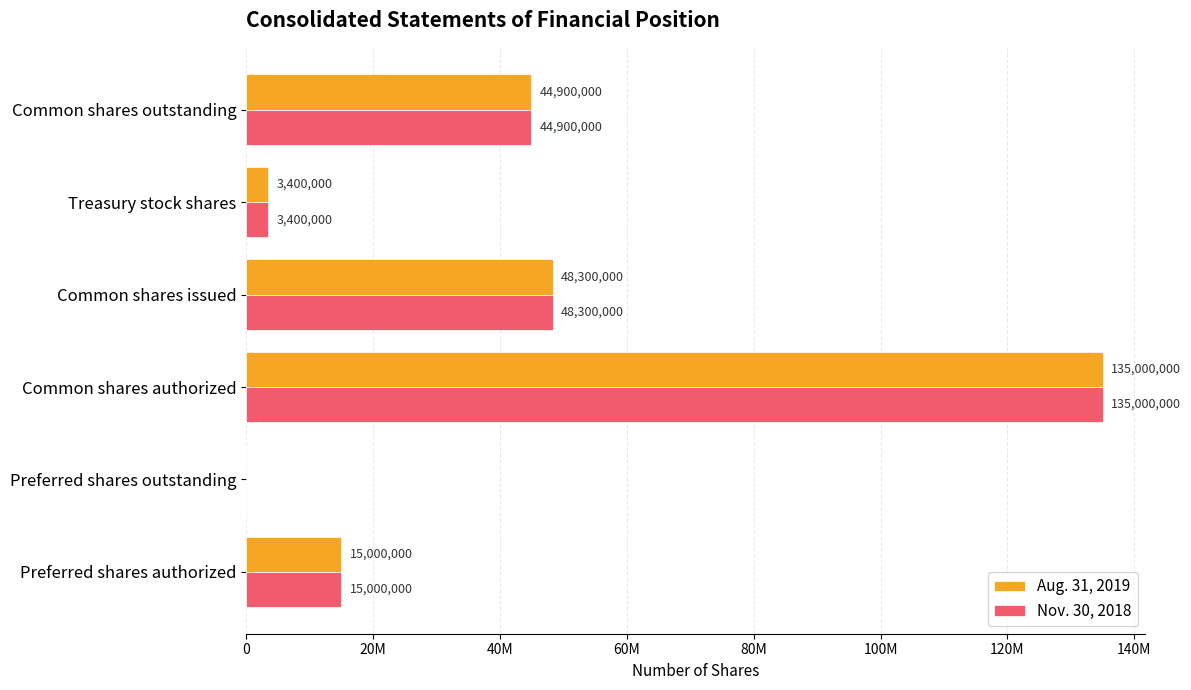

At how many categories does at least one series exceed 6654538?

4